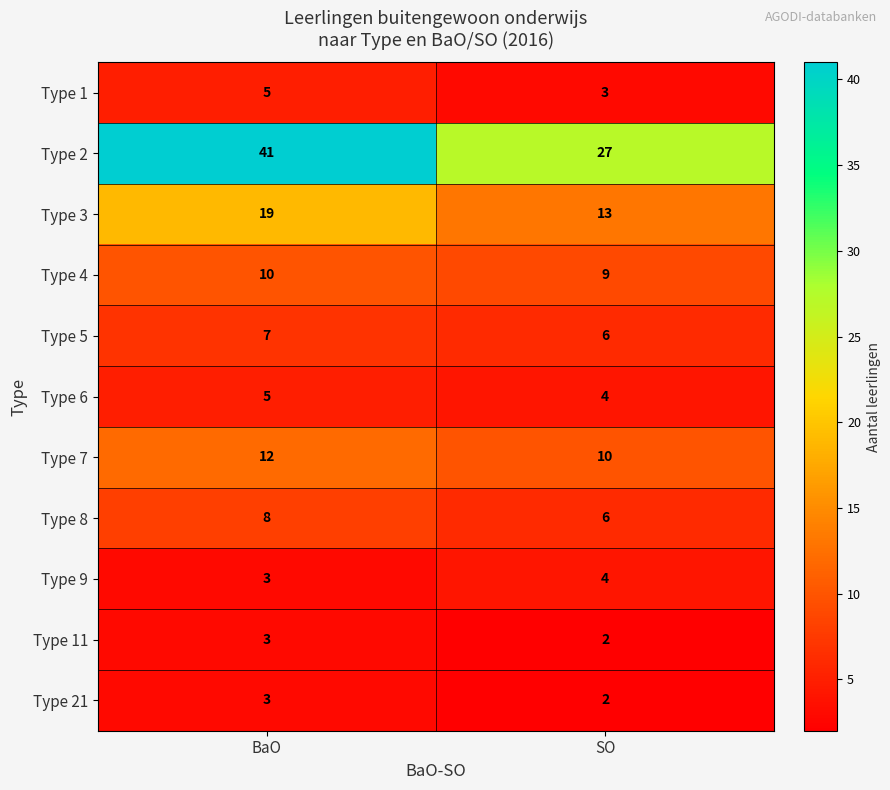

Read the Type 8 value at BaO.

8